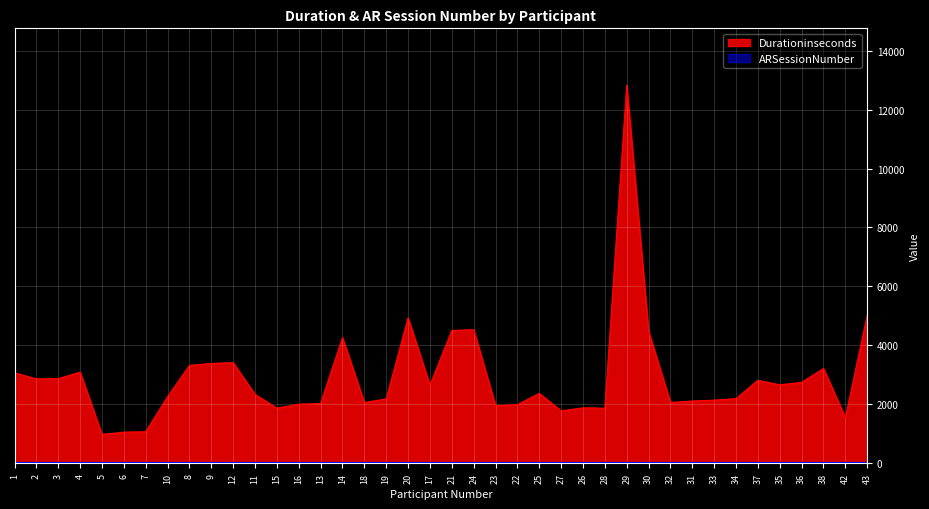

Does the chart display data point markers on the line(s)?

No